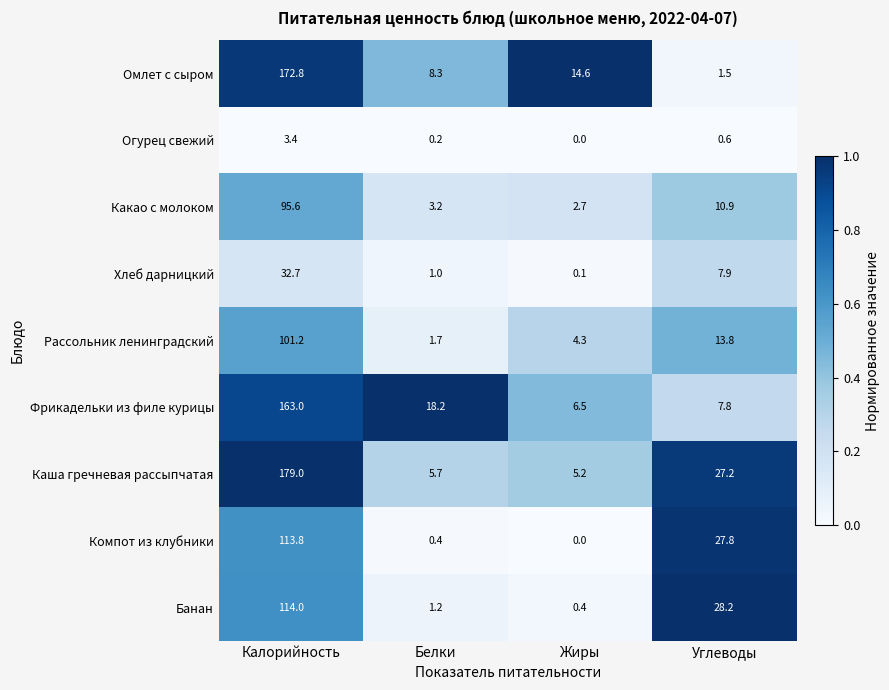

What is the difference between the Каша гречневая рассыпчатая values at Белки and Углеводы?

21.5